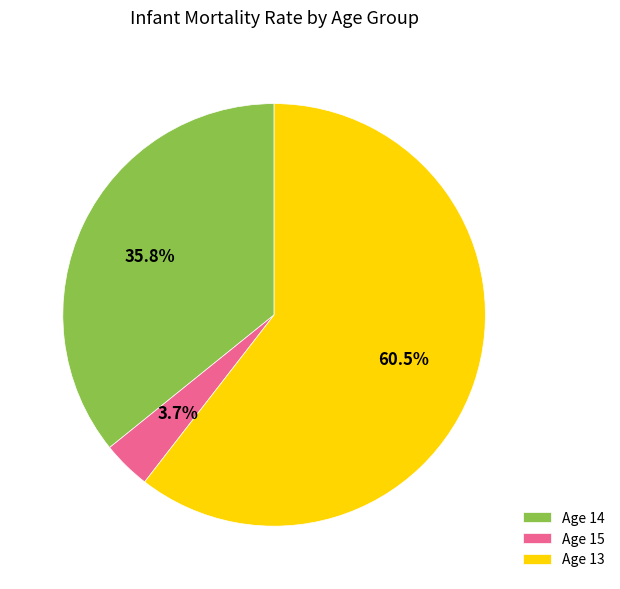

Rank the categories by value from highest to lowest.

Age 13, Age 14, Age 15